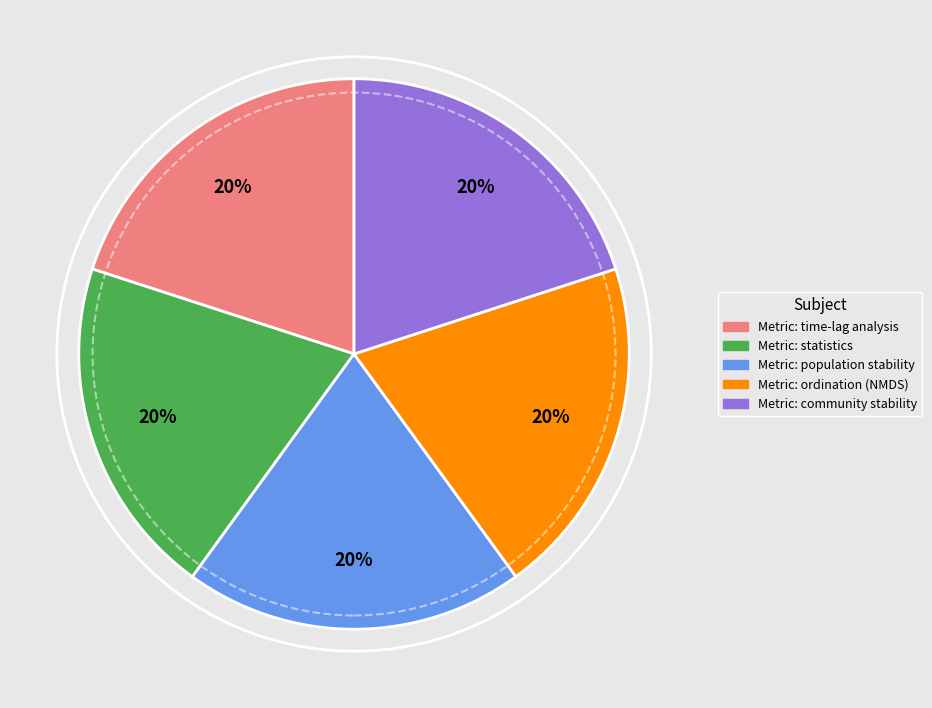

To the nearest percent, what percentage of the pie is Metric: statistics?

20%